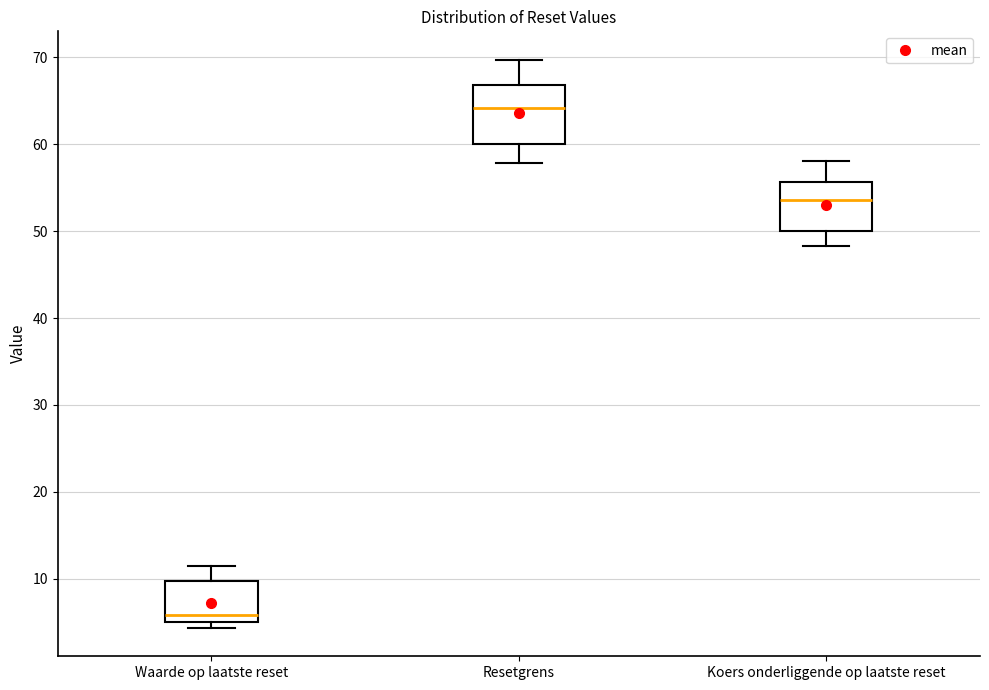

Reading left to right, read every box against the y-axis: the position of its median line, the range the box covers, and the ends of its whiskers. The values are not printed on the chart, so give them approximately, as read against the axis.

Waarde op laatste reset: median 6, box 5 to 10, whiskers 4 to 12
Resetgrens: median 64, box 60 to 67, whiskers 58 to 70
Koers onderliggende op laatste reset: median 54, box 50 to 56, whiskers 48 to 58